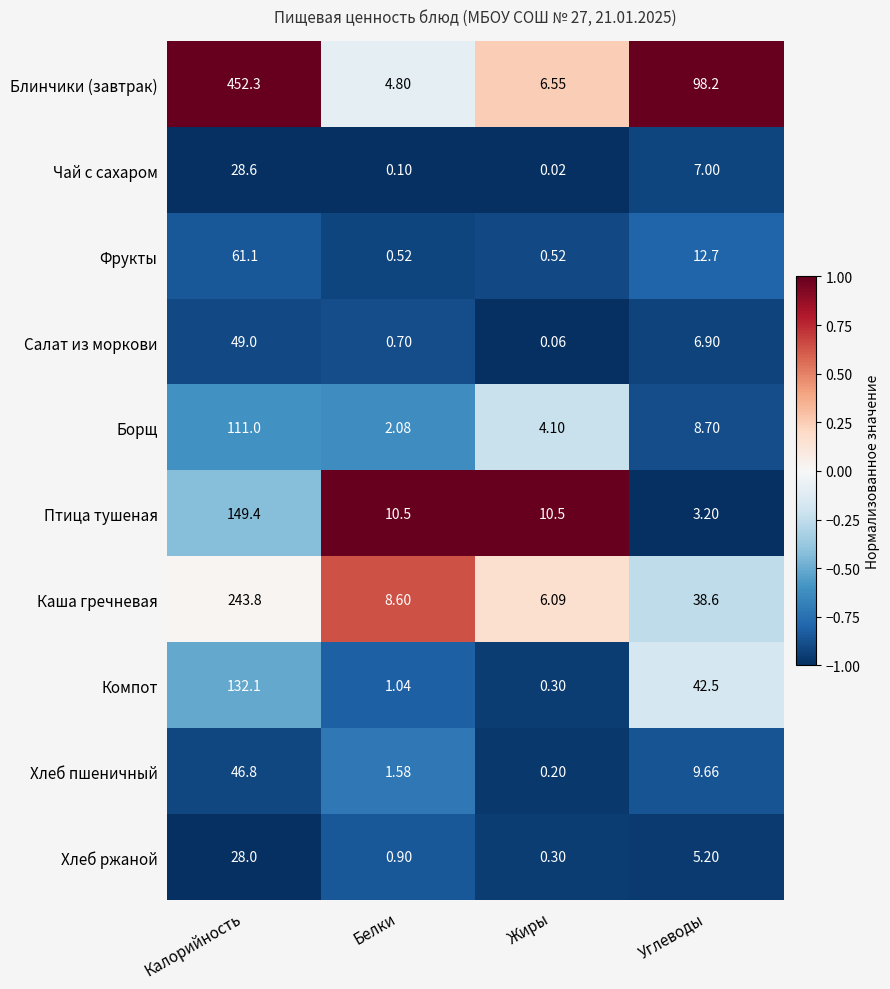

At which label does Хлеб пшеничный first exceed 9?

Калорийность